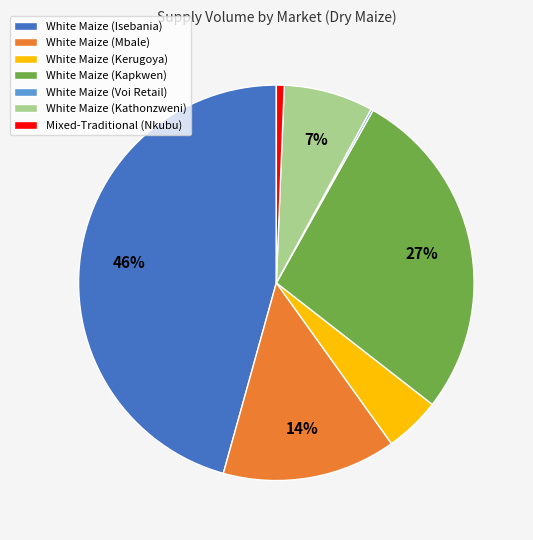

To the nearest percent, what is the average slice percentage?

14%